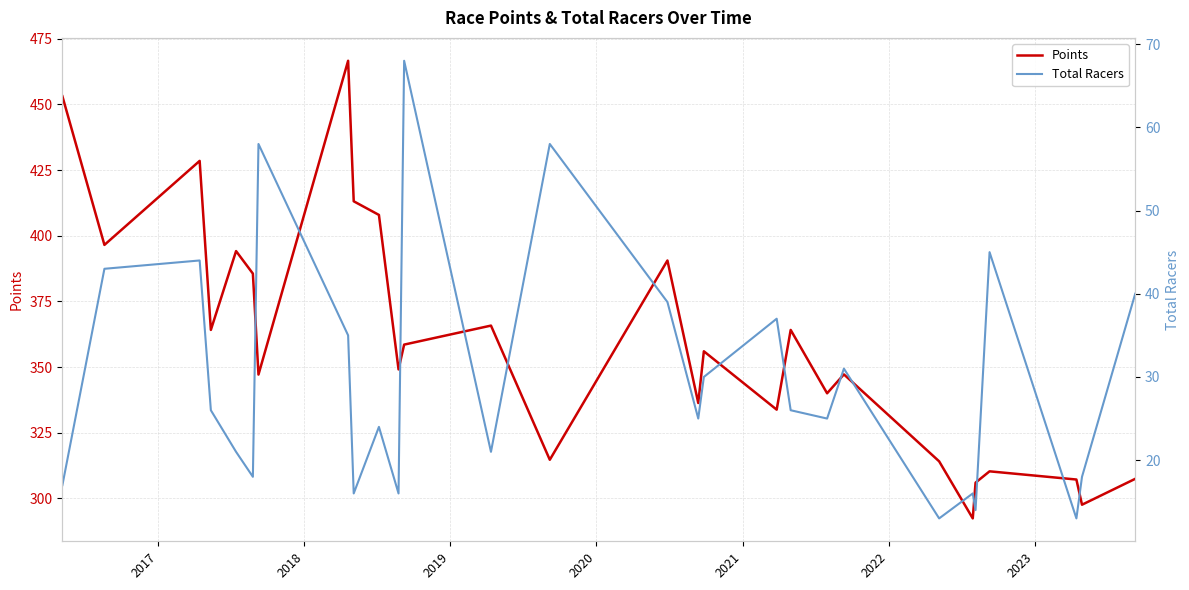

What is the highest value of the Points series?

466.6